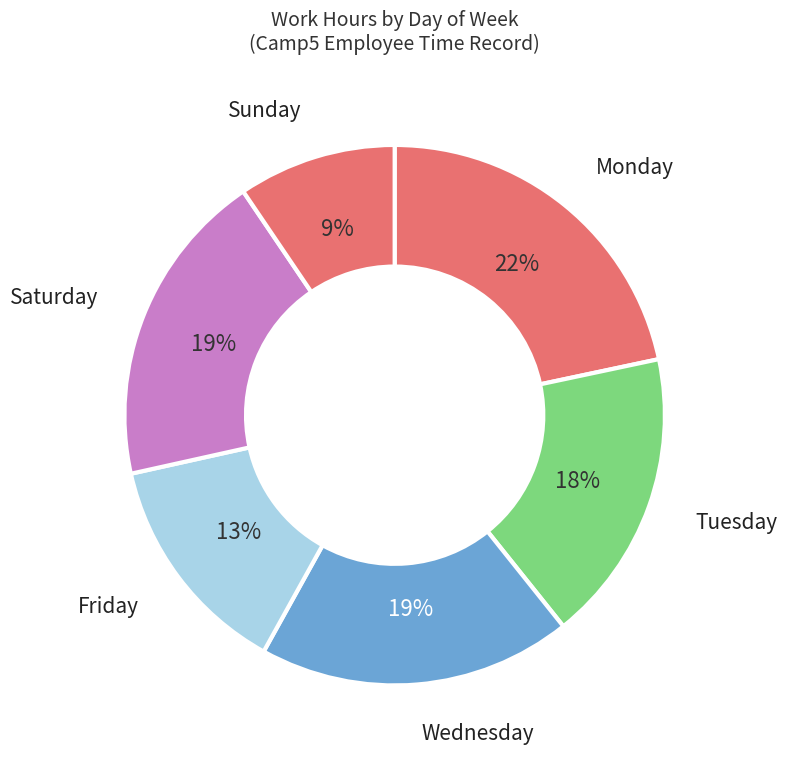

How many slices are in this pie chart?

6